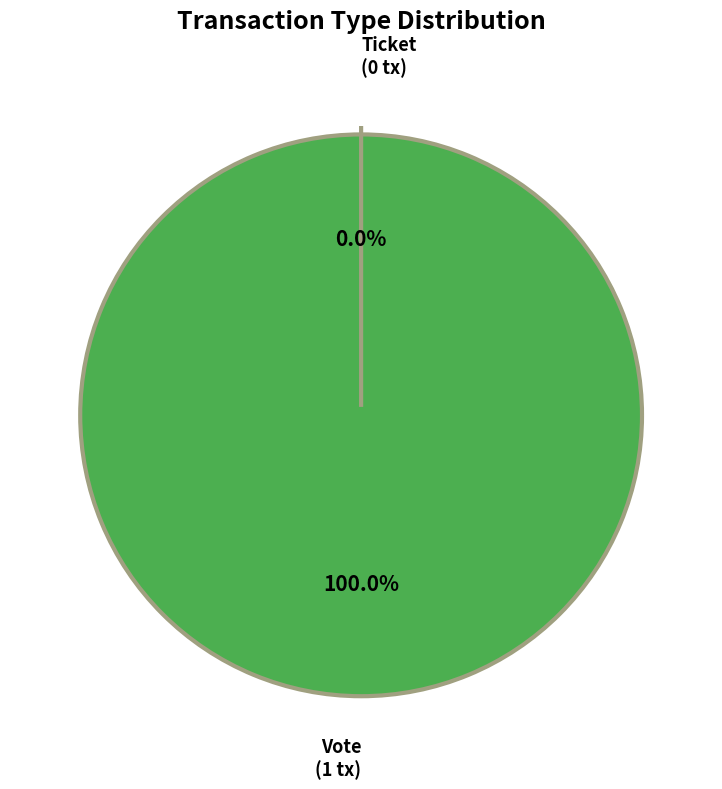

To the nearest percent, what portion does Vote represent?

100%